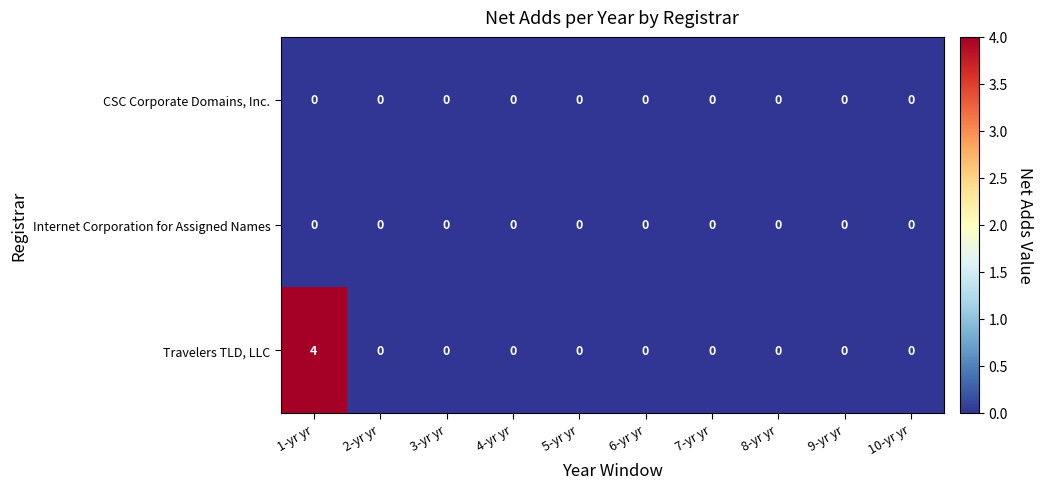

What is the spread (max minus min) of values at 1-yr yr?

4